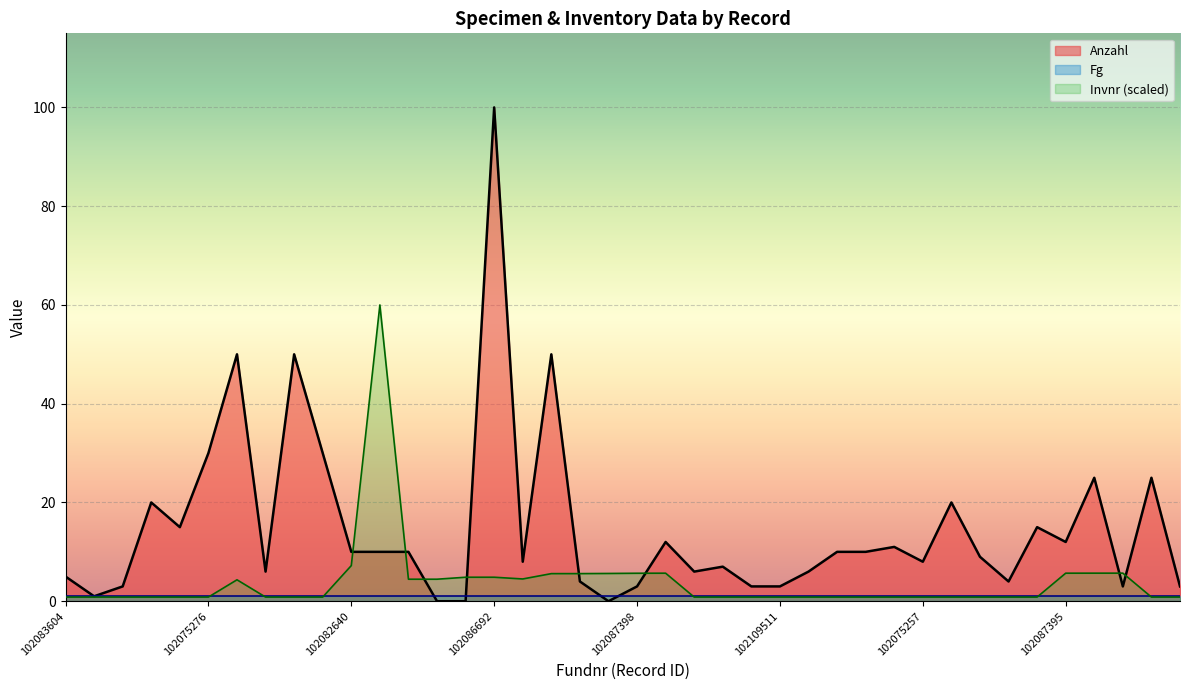

Which series has the largest total across all categories?

Anzahl